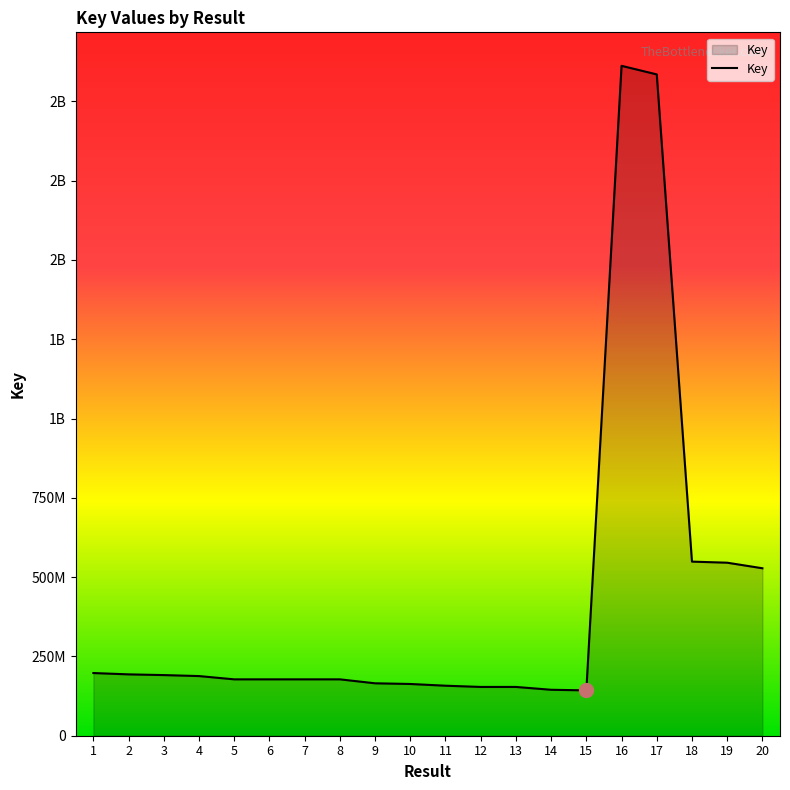

What is the sum of all values?

8381286563